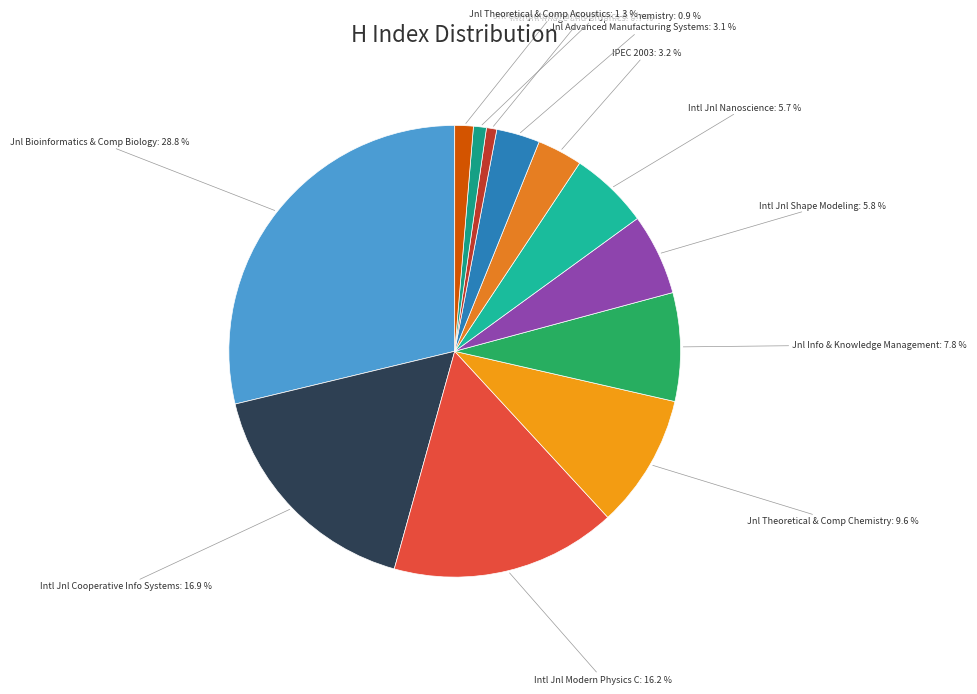

Between Intl Jnl Shape Modeling and Intl Jnl Modern Physics C, which is larger?

Intl Jnl Modern Physics C